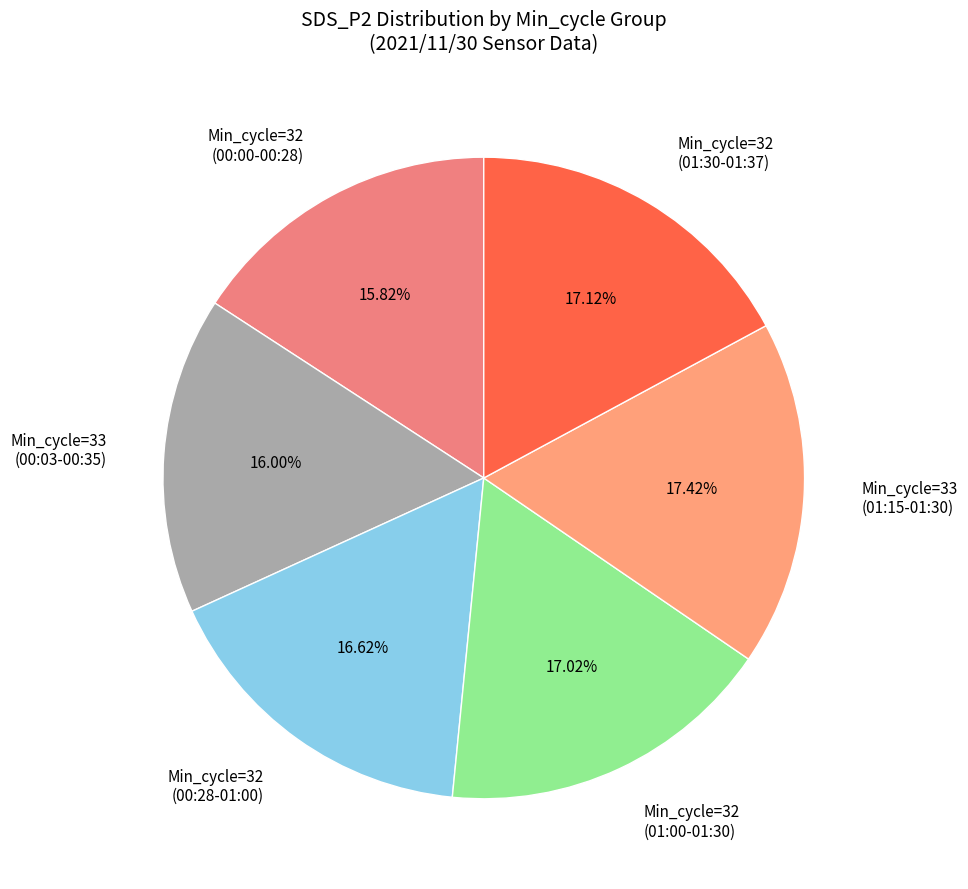

Count the number of slices in the pie.

6